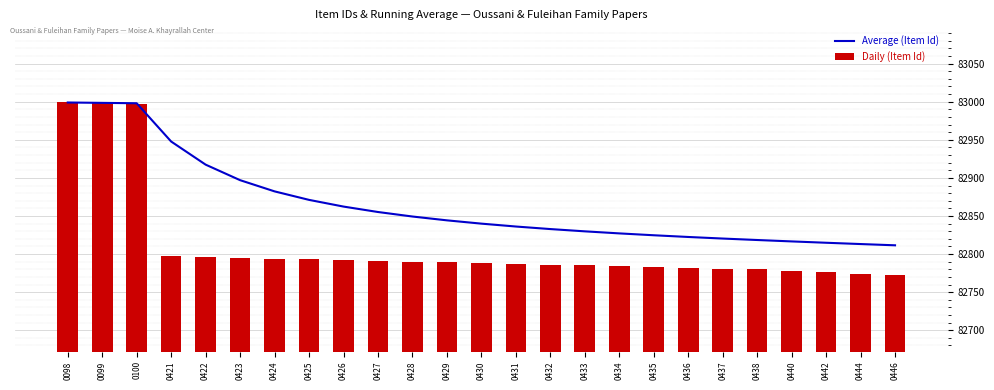

Reading left to right, transcribe all the data shown in this chart.

Average (Item Id): 0098=82999.0	0099=82998.5	0100=82998.0	0421=82947.8	0422=82917.4	0423=82897.0	0424=82882.3	0425=82871.1	0426=82862.3	0427=82855.2	0428=82849.3	0429=82844.2	0430=82839.9	0431=82836.1	0432=82832.8	0433=82829.8	0434=82827.1	0435=82824.7	0436=82822.4	0437=82820.4	0438=82818.4	0440=82816.6	0442=82814.8	0444=82813.1	0446=82811.5
Daily (Item Id): 0098=82999.0	0099=82998.0	0100=82997.0	0421=82797.0	0422=82796.0	0423=82795.0	0424=82794.0	0425=82793.0	0426=82792.0	0427=82791.0	0428=82790.0	0429=82789.0	0430=82788.0	0431=82787.0	0432=82786.0	0433=82785.0	0434=82784.0	0435=82783.0	0436=82782.0	0437=82781.0	0438=82780.0	0440=82778.0	0442=82776.0	0444=82774.0	0446=82772.0